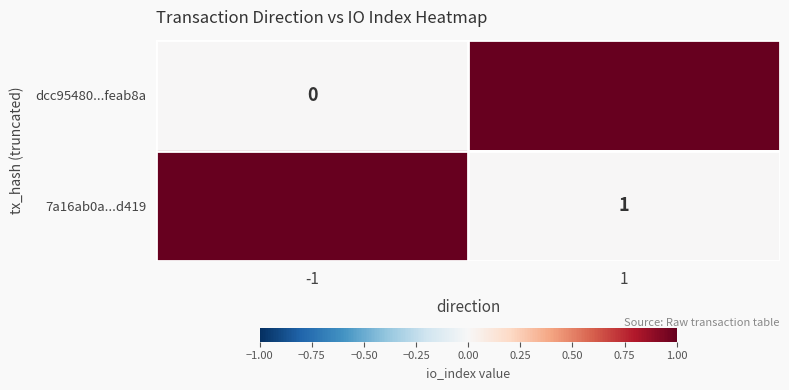

At which label does dcc95480...feab8a reach its minimum?

-1